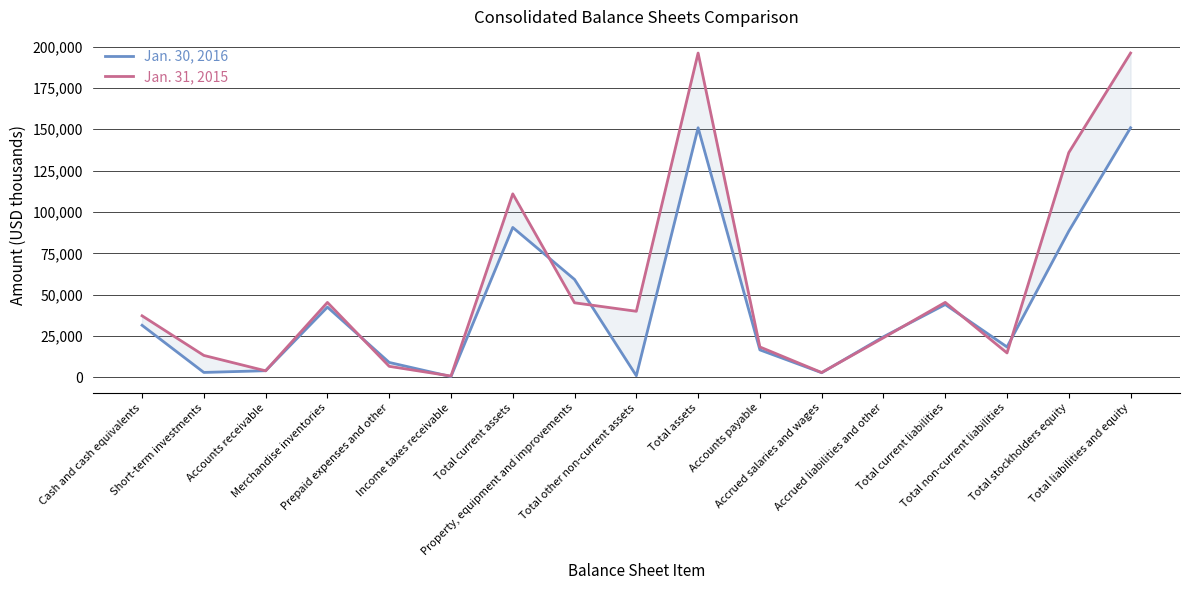

At which category is the sum across all series the highest?

Total assets